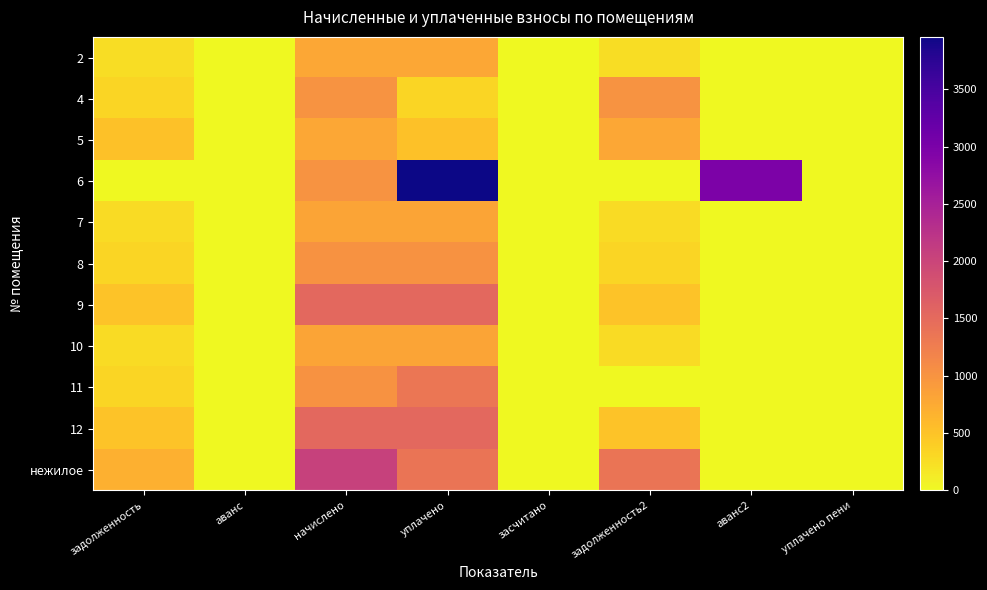

Count the number of categories in the chart.

8